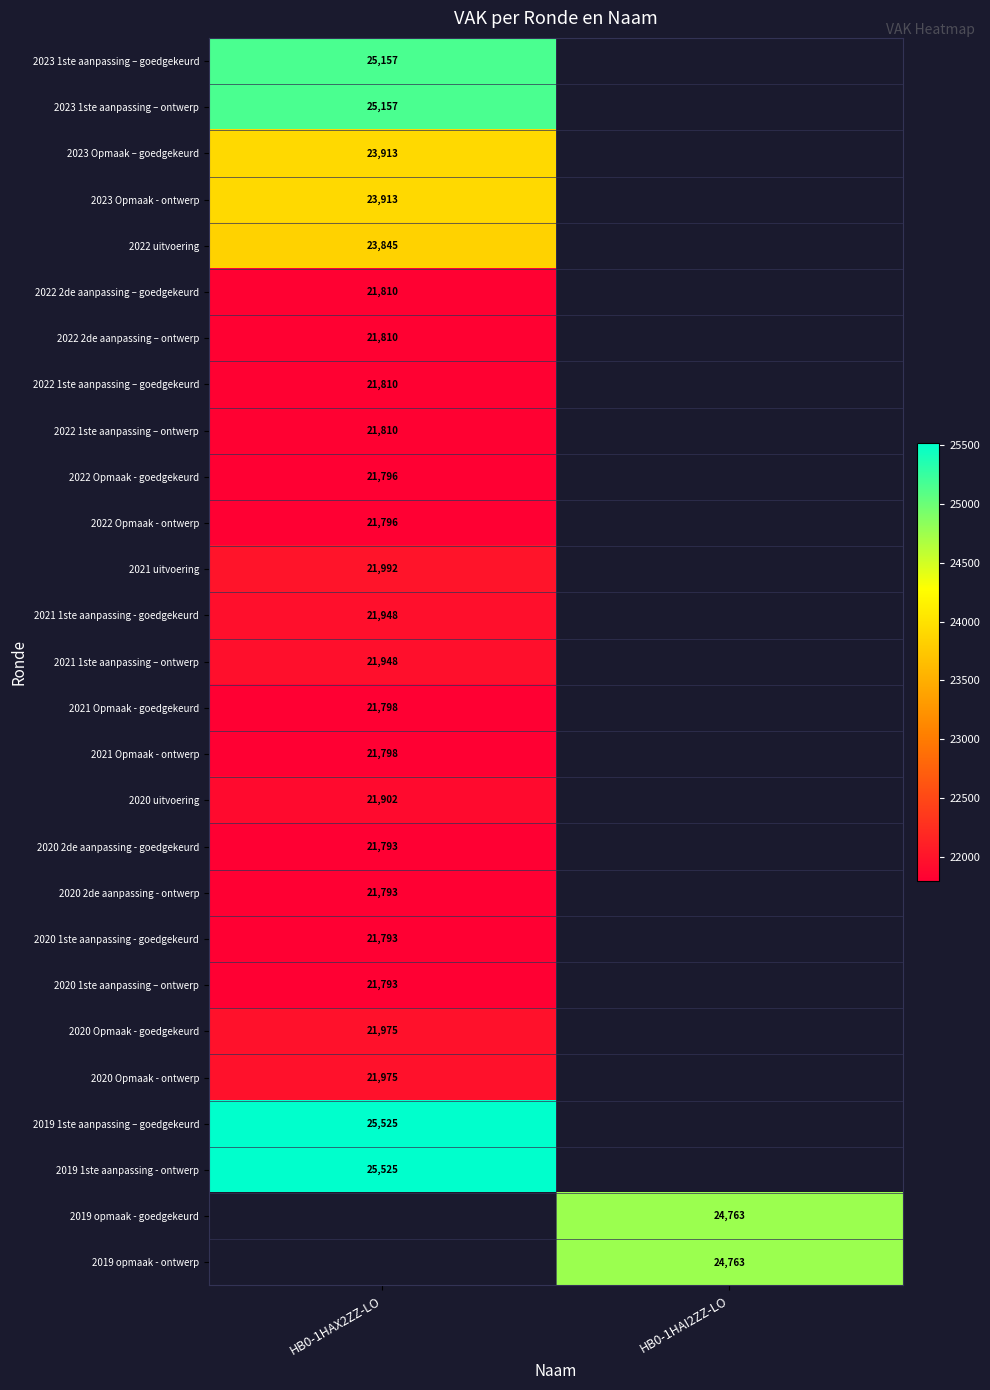

The 2019 opmaak - ontwerp series shows 42206 at HB0-1HAI2ZZ-LO. True or false?

False